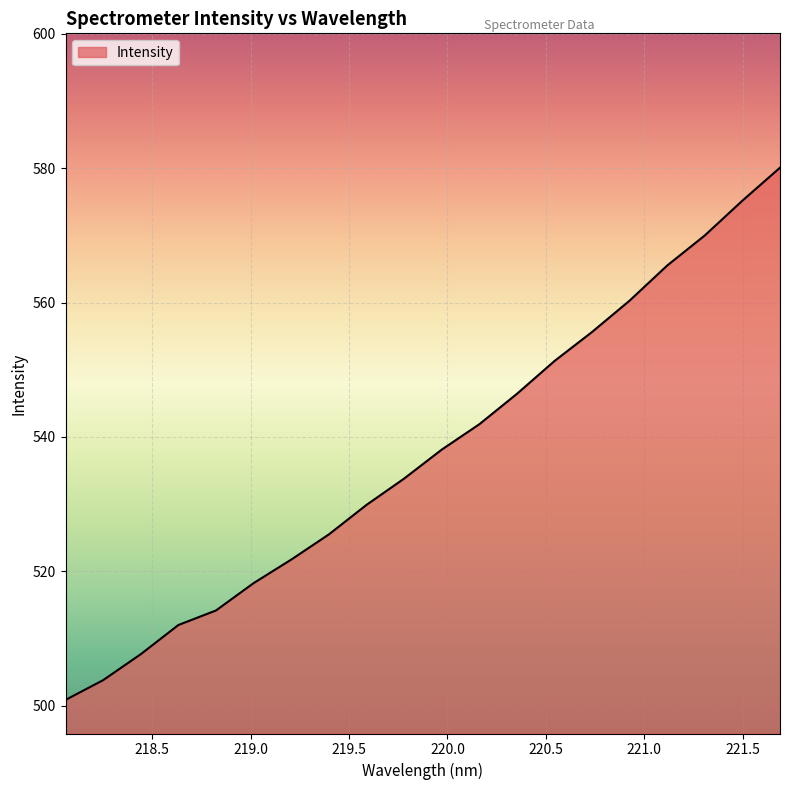

True or false: there are more than 1 points higher than both neighbors.

False